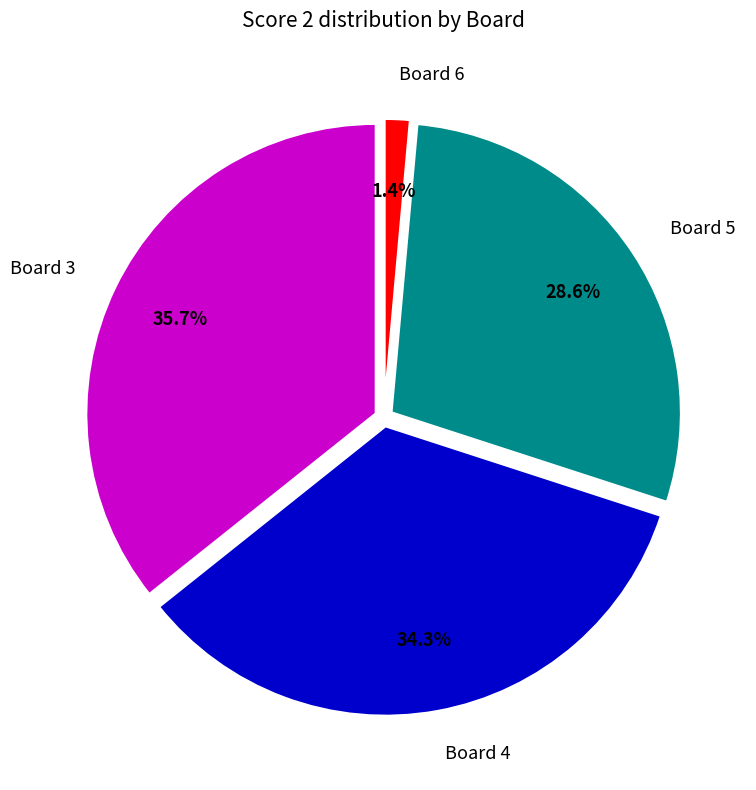

To the nearest percent, what portion does Board 4 represent?

34%